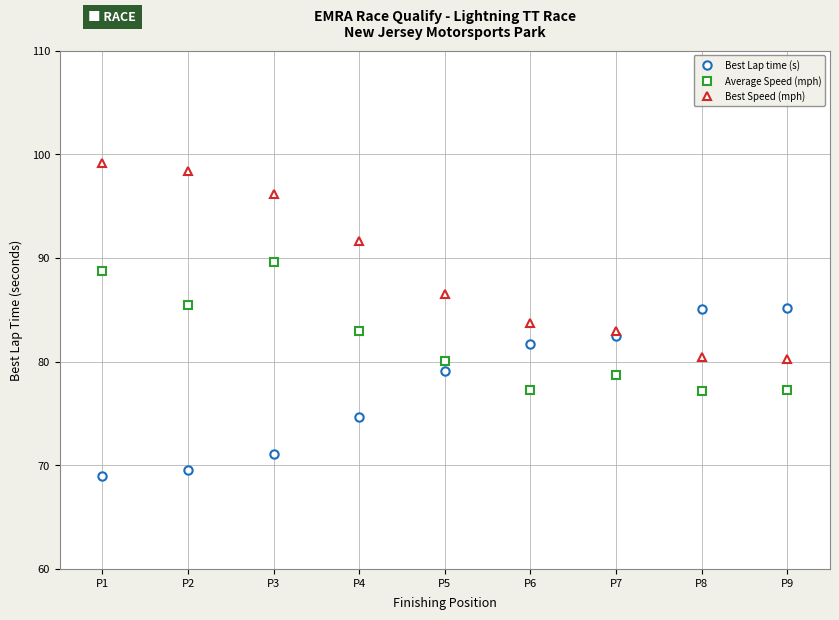

Where is Average Speed (mph) nearest to the value 83?

P4